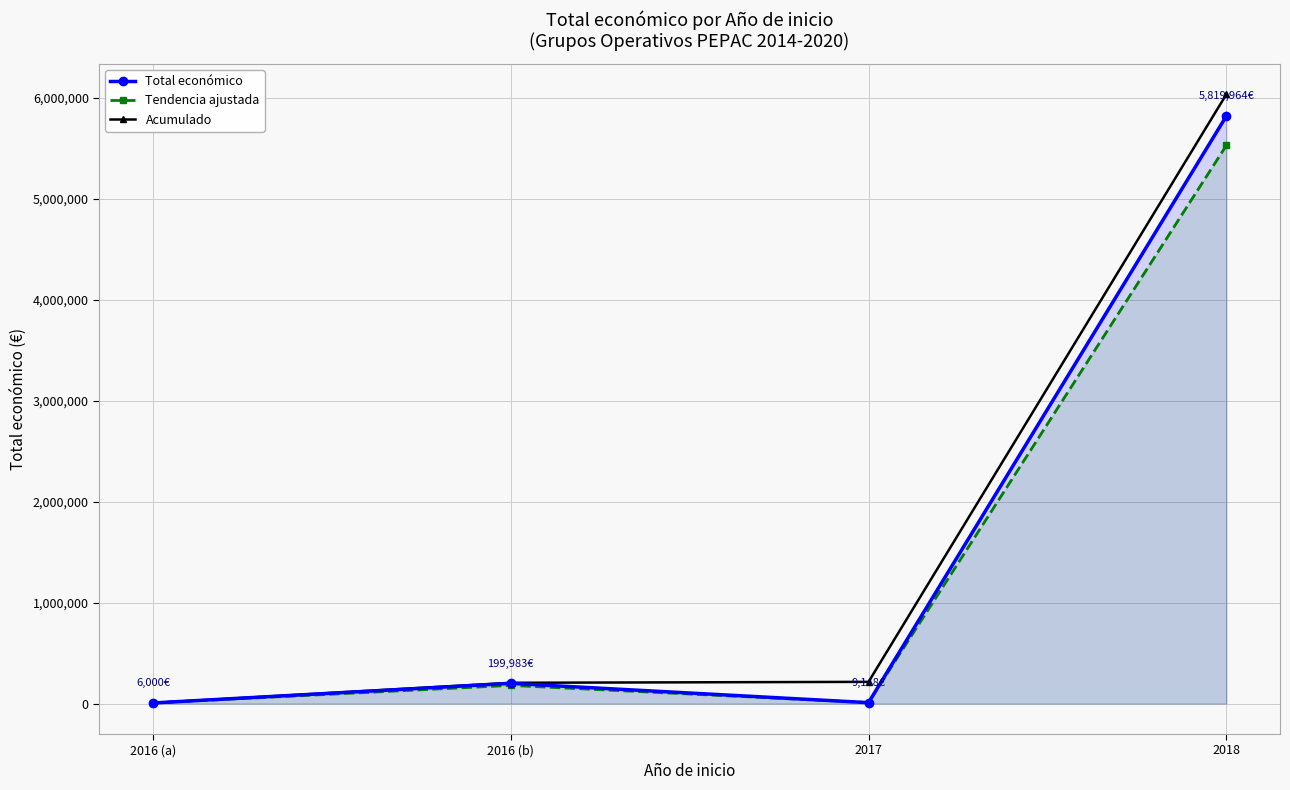

How many values in the Total económico series exceed 199983?

1